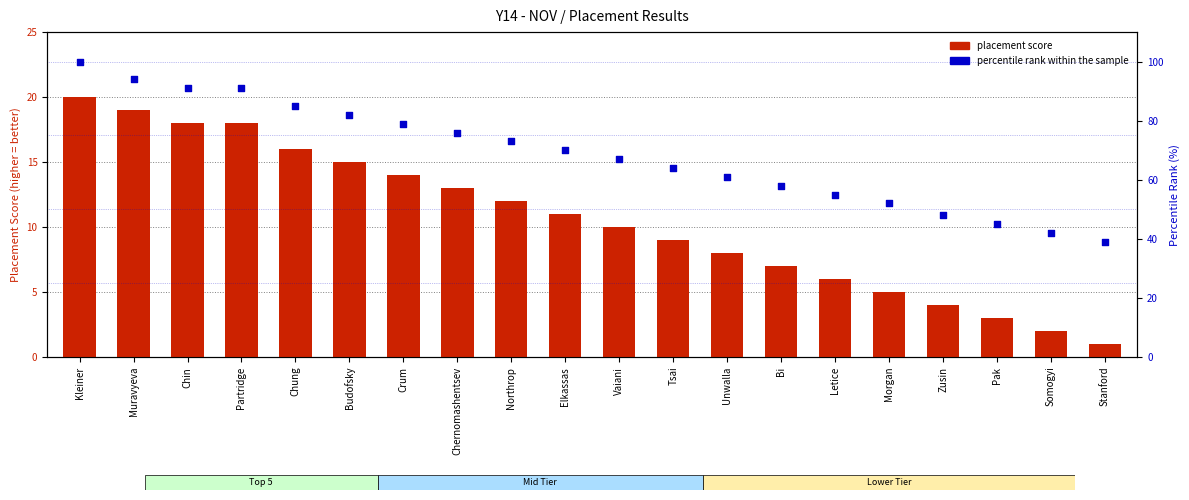

Which series has the largest total across all categories?

percentile rank within the sample